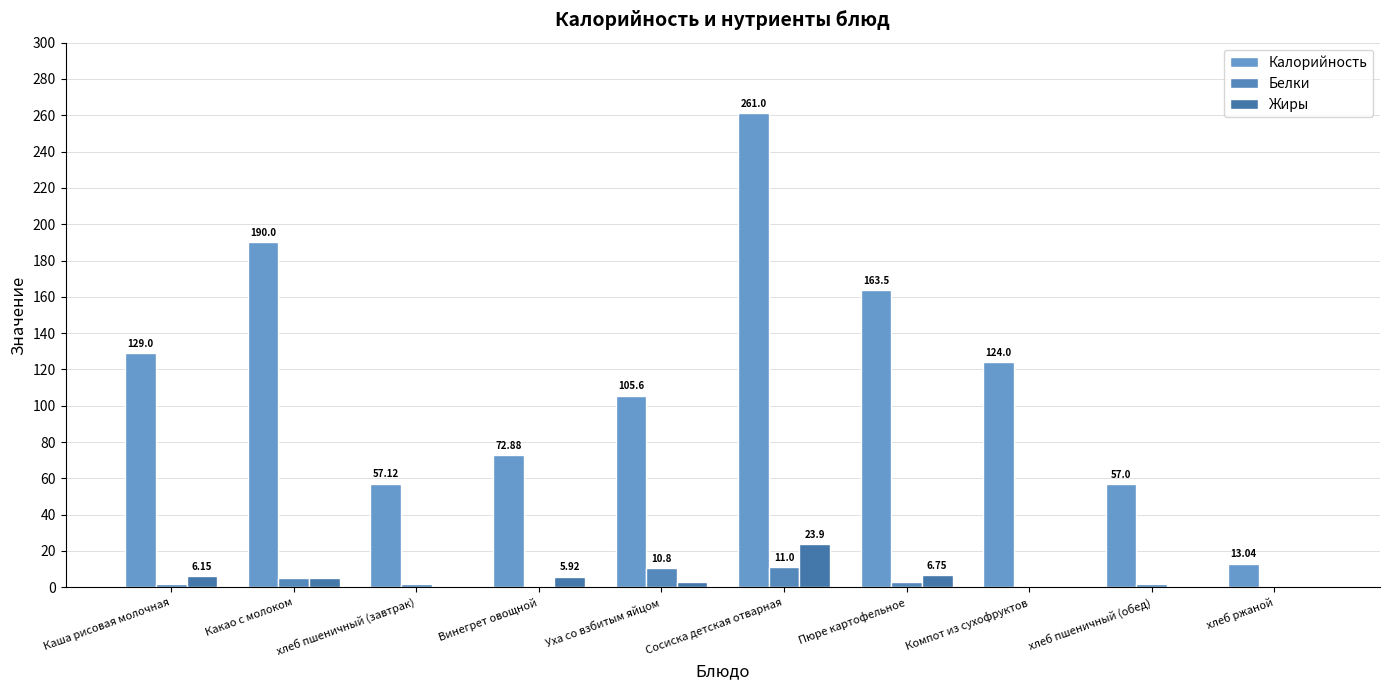

At which label does Жиры reach its peak?

Сосиска детская отварная